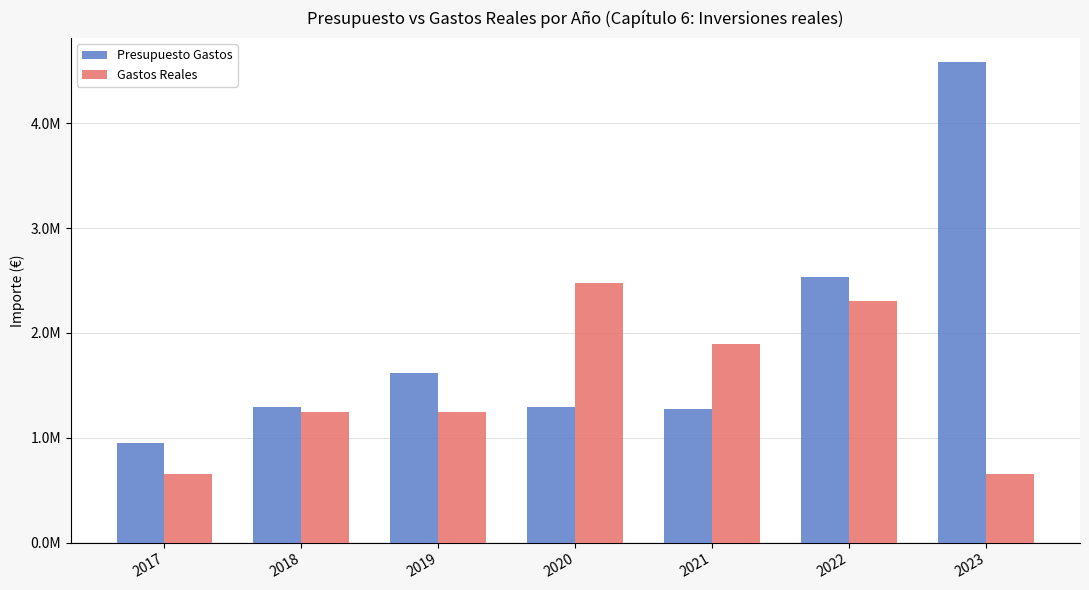

Are the bars horizontal?

No